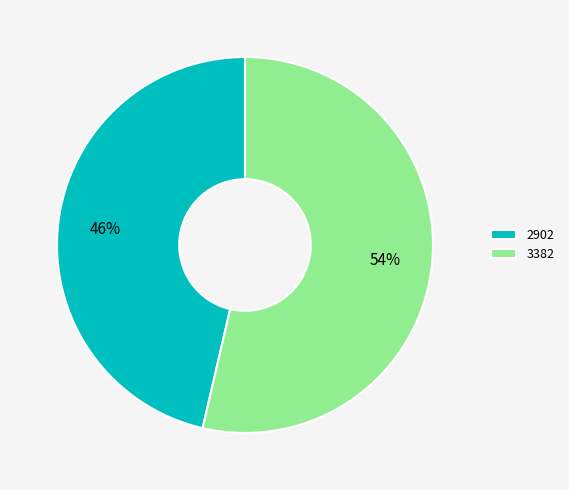

Does 2902 account for over 50% of the chart?

No